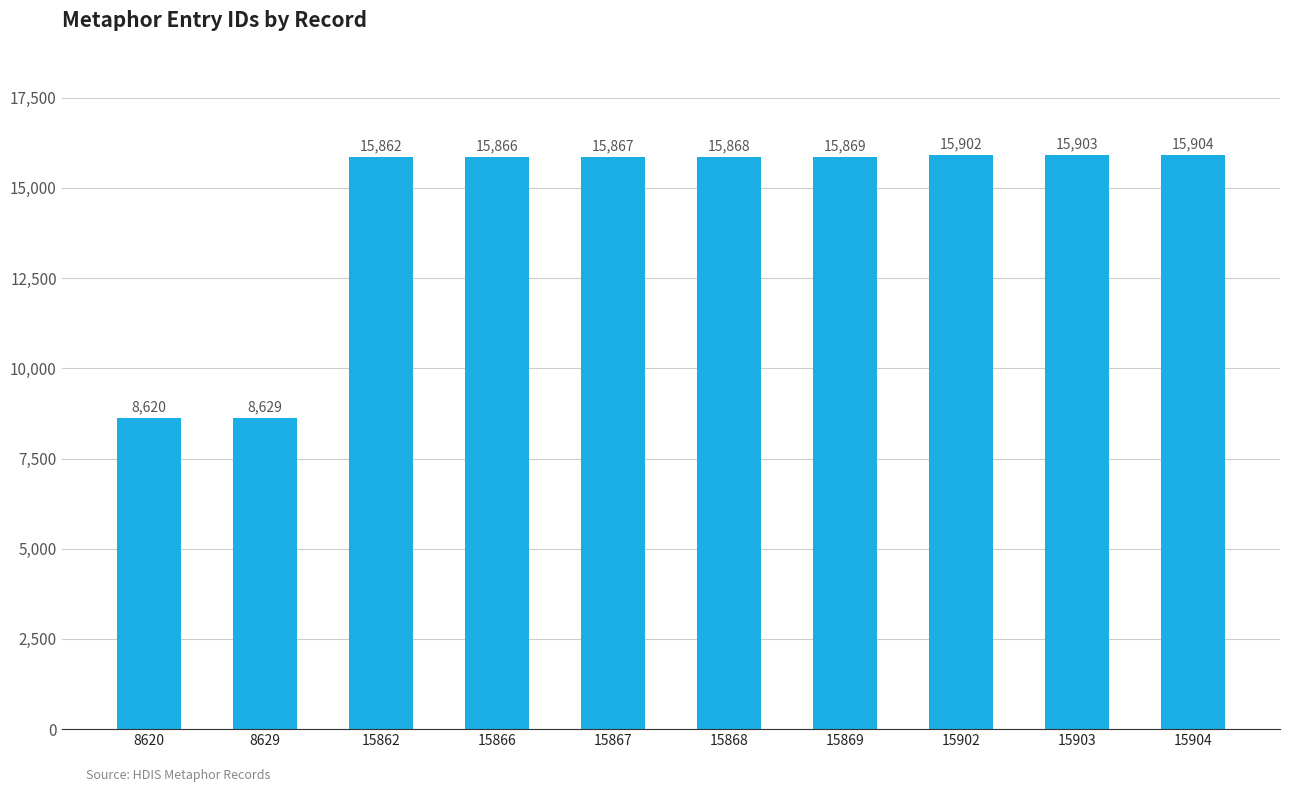

What is the average value?

14429